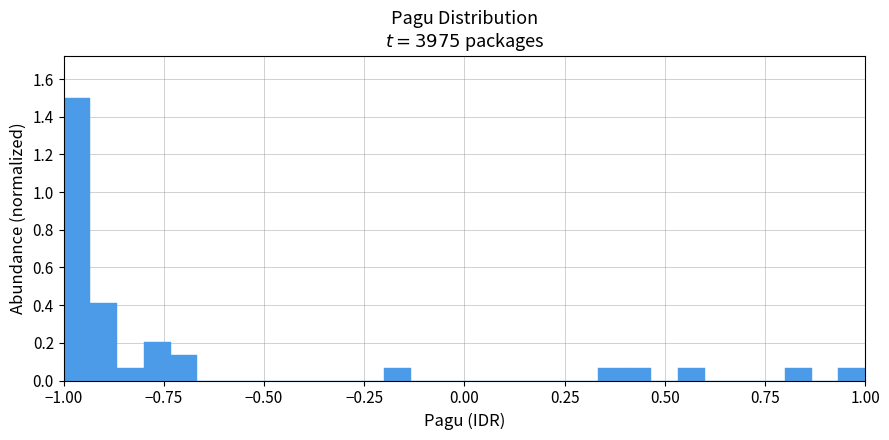

Read against the x-axis, roughly where is the centre of the tallest bar?

-0.95